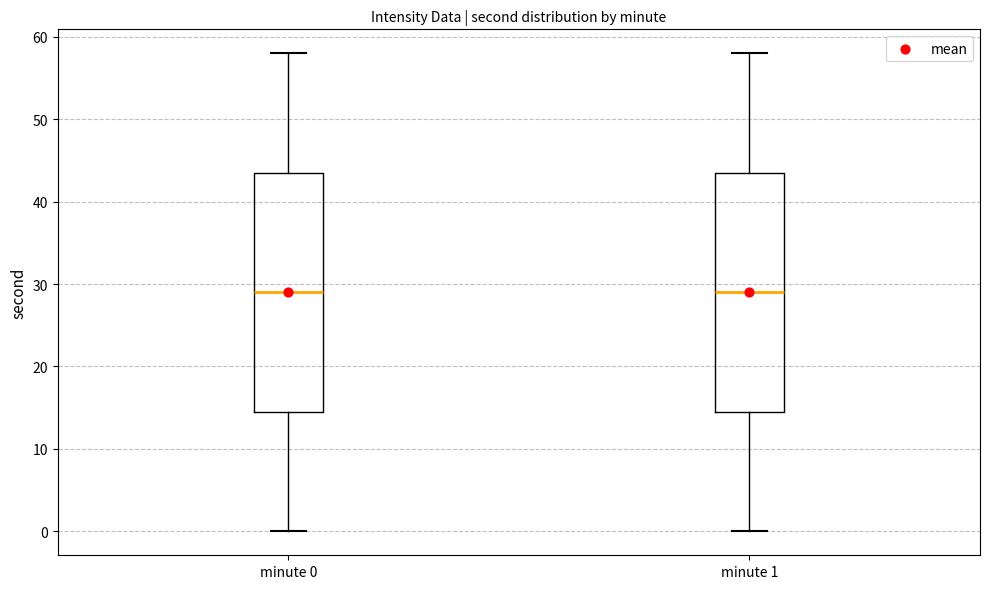

Reading left to right, transcribe this box plot: for each box, give where its median line is, the range the box spans, and where its two whiskers end, as read against the y-axis. The values are not printed on the chart, so give them approximately, as read against the axis.

minute 0: median 29, box 15 to 44, whiskers 0 to 58
minute 1: median 29, box 15 to 44, whiskers 0 to 58